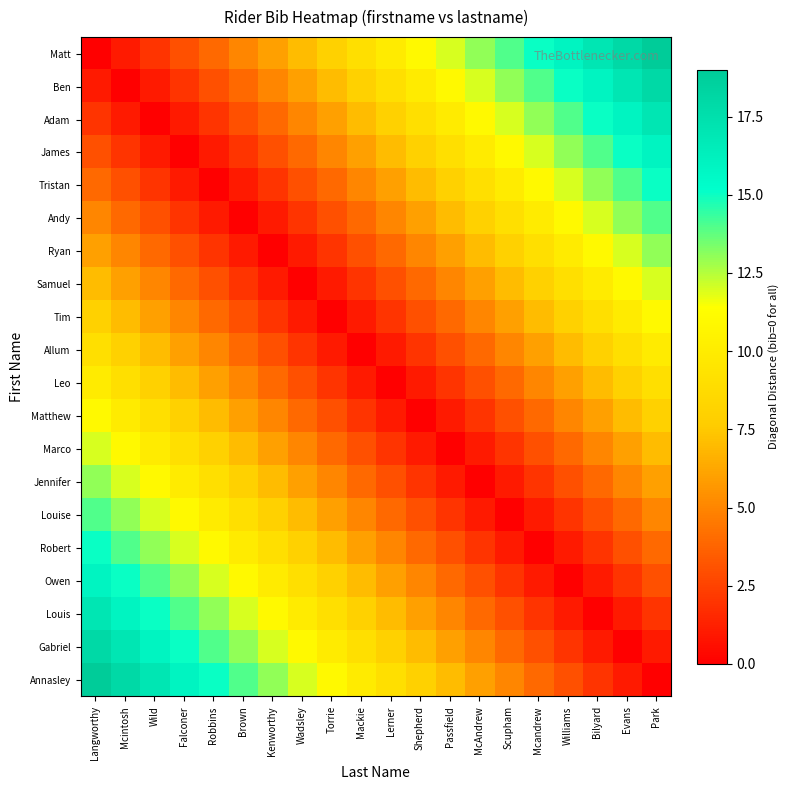

Reading right to left, transcribe all the data shown in this chart.

Matt: Park=19	Evans=18	Bilyard=17	Williams=16	Mcandrew=15	Scupham=14	McAndrew=13	Passfield=12	Shepherd=11	Lerner=10	Mackie=9	Torrie=8	Wadsley=7	Kenworthy=6	Brown=5	Robbins=4	Falconer=3	Wild=2	Mcintosh=1	Langworthy=0
Ben: Park=18	Evans=17	Bilyard=16	Williams=15	Mcandrew=14	Scupham=13	McAndrew=12	Passfield=11	Shepherd=10	Lerner=9	Mackie=8	Torrie=7	Wadsley=6	Kenworthy=5	Brown=4	Robbins=3	Falconer=2	Wild=1	Mcintosh=0	Langworthy=1
Adam: Park=17	Evans=16	Bilyard=15	Williams=14	Mcandrew=13	Scupham=12	McAndrew=11	Passfield=10	Shepherd=9	Lerner=8	Mackie=7	Torrie=6	Wadsley=5	Kenworthy=4	Brown=3	Robbins=2	Falconer=1	Wild=0	Mcintosh=1	Langworthy=2
James: Park=16	Evans=15	Bilyard=14	Williams=13	Mcandrew=12	Scupham=11	McAndrew=10	Passfield=9	Shepherd=8	Lerner=7	Mackie=6	Torrie=5	Wadsley=4	Kenworthy=3	Brown=2	Robbins=1	Falconer=0	Wild=1	Mcintosh=2	Langworthy=3
Tristan: Park=15	Evans=14	Bilyard=13	Williams=12	Mcandrew=11	Scupham=10	McAndrew=9	Passfield=8	Shepherd=7	Lerner=6	Mackie=5	Torrie=4	Wadsley=3	Kenworthy=2	Brown=1	Robbins=0	Falconer=1	Wild=2	Mcintosh=3	Langworthy=4
Andy: Park=14	Evans=13	Bilyard=12	Williams=11	Mcandrew=10	Scupham=9	McAndrew=8	Passfield=7	Shepherd=6	Lerner=5	Mackie=4	Torrie=3	Wadsley=2	Kenworthy=1	Brown=0	Robbins=1	Falconer=2	Wild=3	Mcintosh=4	Langworthy=5
Ryan: Park=13	Evans=12	Bilyard=11	Williams=10	Mcandrew=9	Scupham=8	McAndrew=7	Passfield=6	Shepherd=5	Lerner=4	Mackie=3	Torrie=2	Wadsley=1	Kenworthy=0	Brown=1	Robbins=2	Falconer=3	Wild=4	Mcintosh=5	Langworthy=6
Samuel: Park=12	Evans=11	Bilyard=10	Williams=9	Mcandrew=8	Scupham=7	McAndrew=6	Passfield=5	Shepherd=4	Lerner=3	Mackie=2	Torrie=1	Wadsley=0	Kenworthy=1	Brown=2	Robbins=3	Falconer=4	Wild=5	Mcintosh=6	Langworthy=7
Tim: Park=11	Evans=10	Bilyard=9	Williams=8	Mcandrew=7	Scupham=6	McAndrew=5	Passfield=4	Shepherd=3	Lerner=2	Mackie=1	Torrie=0	Wadsley=1	Kenworthy=2	Brown=3	Robbins=4	Falconer=5	Wild=6	Mcintosh=7	Langworthy=8
Allum: Park=10	Evans=9	Bilyard=8	Williams=7	Mcandrew=6	Scupham=5	McAndrew=4	Passfield=3	Shepherd=2	Lerner=1	Mackie=0	Torrie=1	Wadsley=2	Kenworthy=3	Brown=4	Robbins=5	Falconer=6	Wild=7	Mcintosh=8	Langworthy=9
Leo: Park=9	Evans=8	Bilyard=7	Williams=6	Mcandrew=5	Scupham=4	McAndrew=3	Passfield=2	Shepherd=1	Lerner=0	Mackie=1	Torrie=2	Wadsley=3	Kenworthy=4	Brown=5	Robbins=6	Falconer=7	Wild=8	Mcintosh=9	Langworthy=10
Matthew: Park=8	Evans=7	Bilyard=6	Williams=5	Mcandrew=4	Scupham=3	McAndrew=2	Passfield=1	Shepherd=0	Lerner=1	Mackie=2	Torrie=3	Wadsley=4	Kenworthy=5	Brown=6	Robbins=7	Falconer=8	Wild=9	Mcintosh=10	Langworthy=11
Marco: Park=7	Evans=6	Bilyard=5	Williams=4	Mcandrew=3	Scupham=2	McAndrew=1	Passfield=0	Shepherd=1	Lerner=2	Mackie=3	Torrie=4	Wadsley=5	Kenworthy=6	Brown=7	Robbins=8	Falconer=9	Wild=10	Mcintosh=11	Langworthy=12
Jennifer: Park=6	Evans=5	Bilyard=4	Williams=3	Mcandrew=2	Scupham=1	McAndrew=0	Passfield=1	Shepherd=2	Lerner=3	Mackie=4	Torrie=5	Wadsley=6	Kenworthy=7	Brown=8	Robbins=9	Falconer=10	Wild=11	Mcintosh=12	Langworthy=13
Louise: Park=5	Evans=4	Bilyard=3	Williams=2	Mcandrew=1	Scupham=0	McAndrew=1	Passfield=2	Shepherd=3	Lerner=4	Mackie=5	Torrie=6	Wadsley=7	Kenworthy=8	Brown=9	Robbins=10	Falconer=11	Wild=12	Mcintosh=13	Langworthy=14
Robert: Park=4	Evans=3	Bilyard=2	Williams=1	Mcandrew=0	Scupham=1	McAndrew=2	Passfield=3	Shepherd=4	Lerner=5	Mackie=6	Torrie=7	Wadsley=8	Kenworthy=9	Brown=10	Robbins=11	Falconer=12	Wild=13	Mcintosh=14	Langworthy=15
Owen: Park=3	Evans=2	Bilyard=1	Williams=0	Mcandrew=1	Scupham=2	McAndrew=3	Passfield=4	Shepherd=5	Lerner=6	Mackie=7	Torrie=8	Wadsley=9	Kenworthy=10	Brown=11	Robbins=12	Falconer=13	Wild=14	Mcintosh=15	Langworthy=16
Louis: Park=2	Evans=1	Bilyard=0	Williams=1	Mcandrew=2	Scupham=3	McAndrew=4	Passfield=5	Shepherd=6	Lerner=7	Mackie=8	Torrie=9	Wadsley=10	Kenworthy=11	Brown=12	Robbins=13	Falconer=14	Wild=15	Mcintosh=16	Langworthy=17
Gabriel: Park=1	Evans=0	Bilyard=1	Williams=2	Mcandrew=3	Scupham=4	McAndrew=5	Passfield=6	Shepherd=7	Lerner=8	Mackie=9	Torrie=10	Wadsley=11	Kenworthy=12	Brown=13	Robbins=14	Falconer=15	Wild=16	Mcintosh=17	Langworthy=18
Annasley: Park=0	Evans=1	Bilyard=2	Williams=3	Mcandrew=4	Scupham=5	McAndrew=6	Passfield=7	Shepherd=8	Lerner=9	Mackie=10	Torrie=11	Wadsley=12	Kenworthy=13	Brown=14	Robbins=15	Falconer=16	Wild=17	Mcintosh=18	Langworthy=19